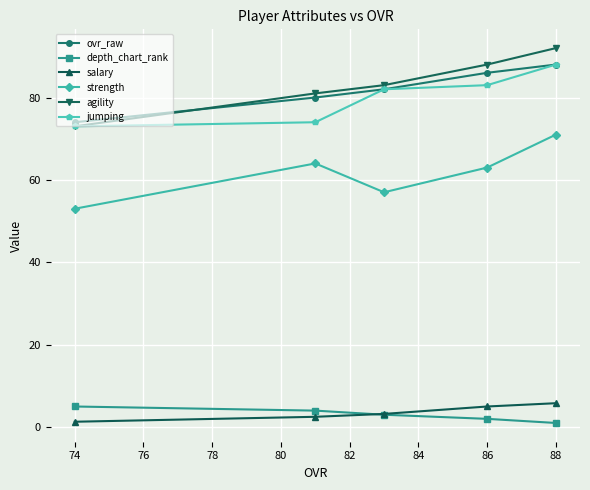

What is the total value across all series at 88?

345.8